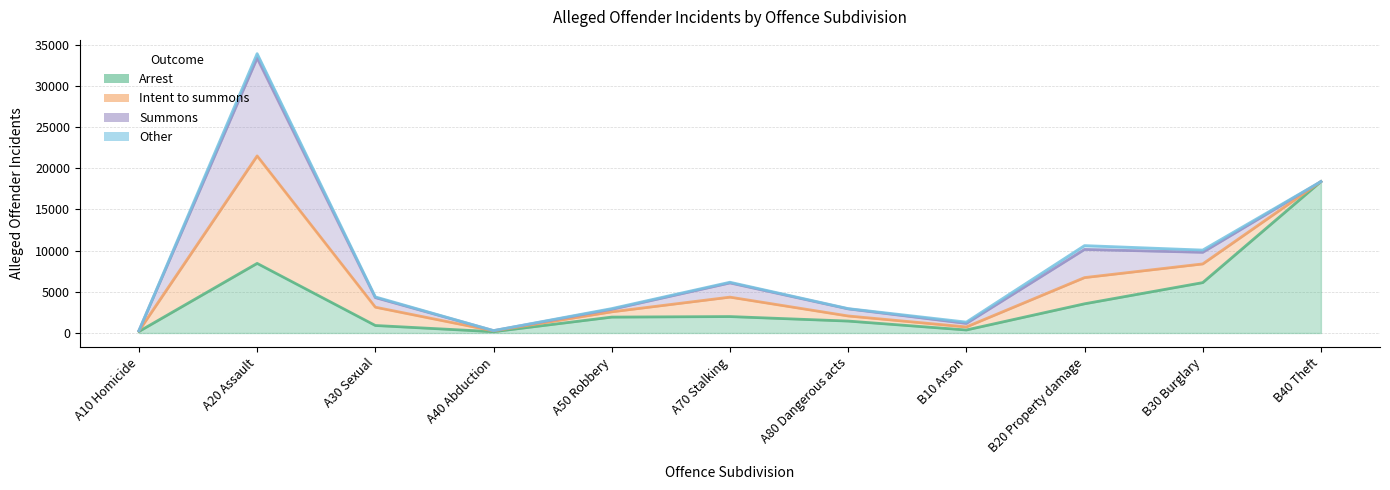

What is the difference between the maximum and minimum values in the Intent to summons series?

13051